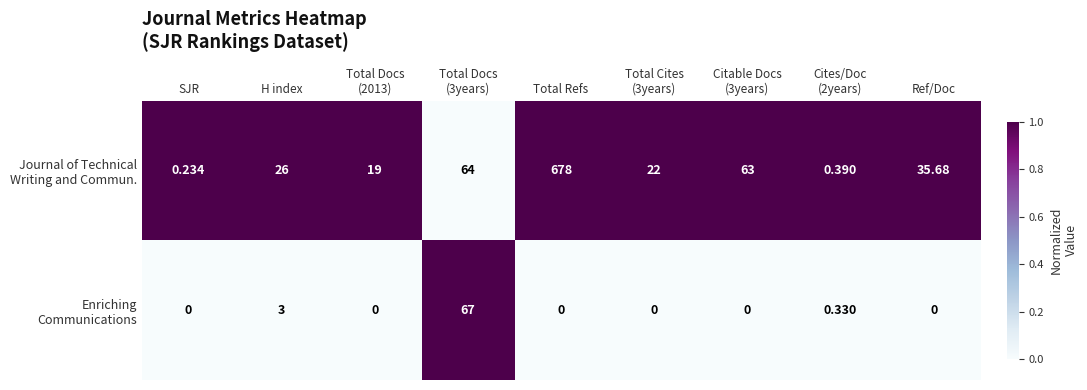

Which category has the highest value across all series?

Total Refs